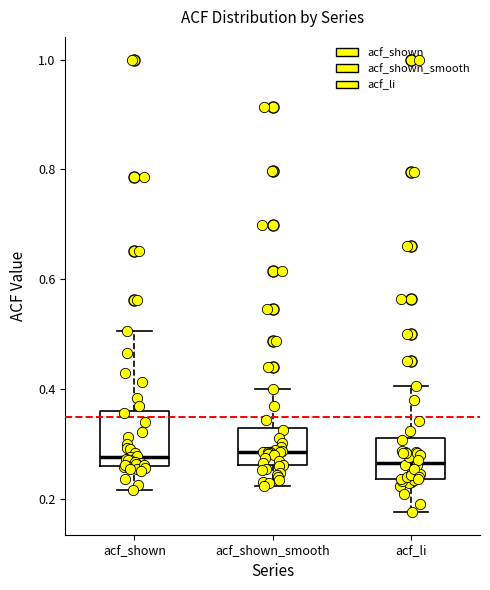

Reading left to right, read every box against the y-axis: the position of its median line, the range the box covers, and the ends of its whiskers. The values are not printed on the chart, so give them approximately, as read against the axis.

acf_shown: median 0.28, box 0.26 to 0.36, whiskers 0.22 to 0.50
acf_shown_smooth: median 0.28, box 0.26 to 0.34, whiskers 0.22 to 0.40
acf_li: median 0.26, box 0.24 to 0.32, whiskers 0.18 to 0.40